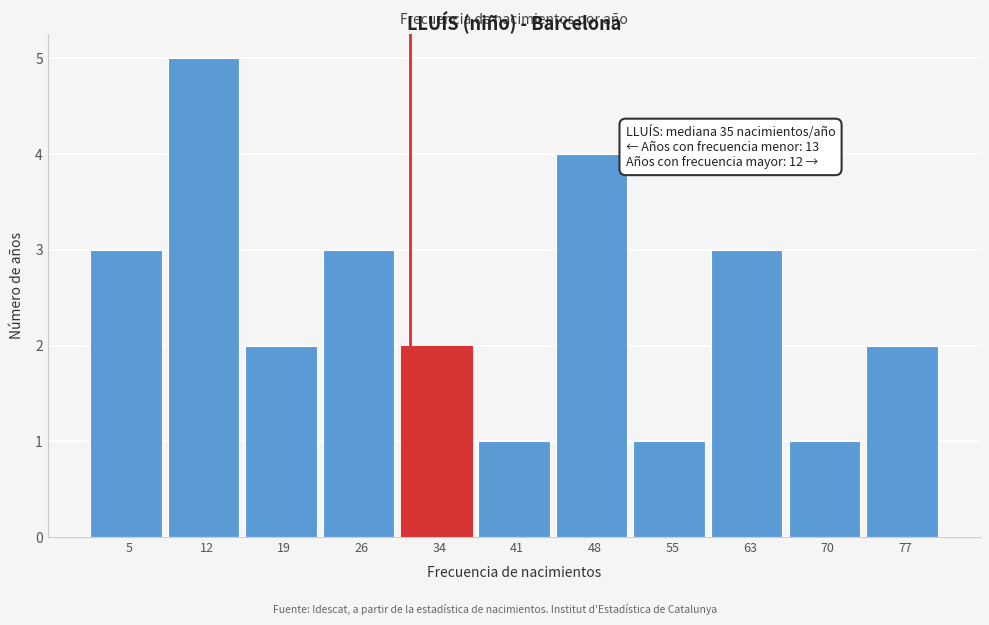

Reading left to right, list all the values displayed in this chart.

5=3	12=5	19=2	26=3	34=2	41=1	48=4	55=1	63=3	70=1	77=2